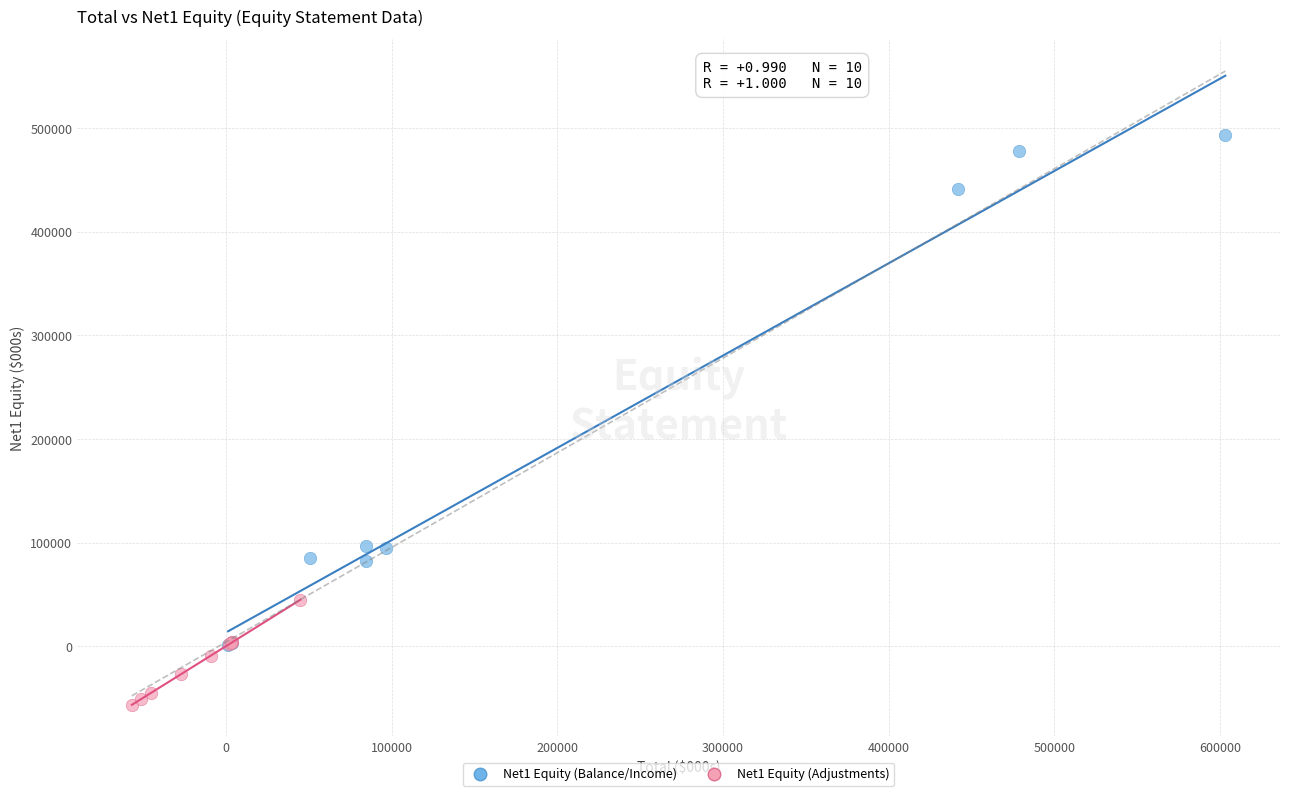

Which series contains the lowest Y value?

Net1 Equity (Adjustments)